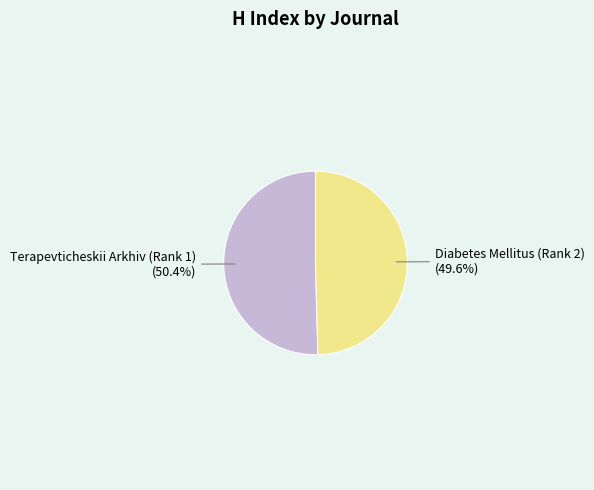

Approximately how many times larger is the value at Diabetes Mellitus (Rank 2) compared to Terapevticheskii Arkhiv (Rank 1)?

1.0